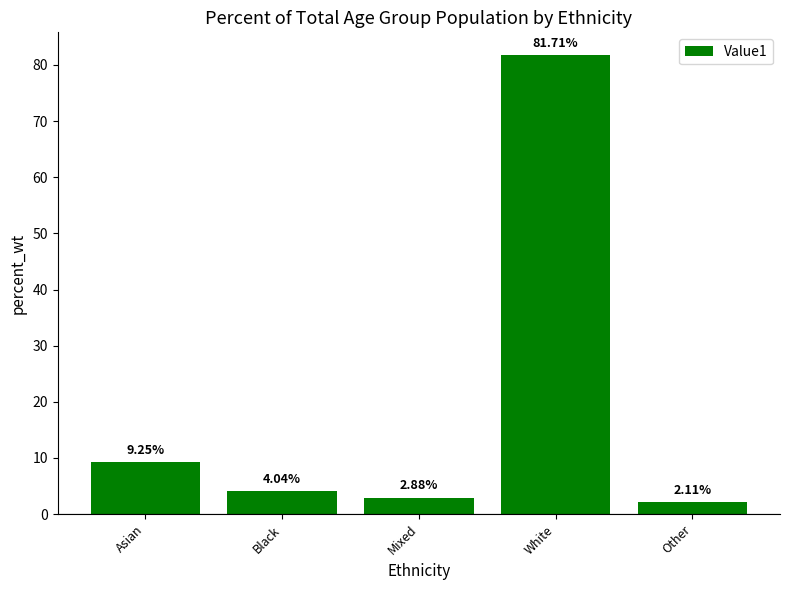

Which label corresponds to the largest value in the chart?

White